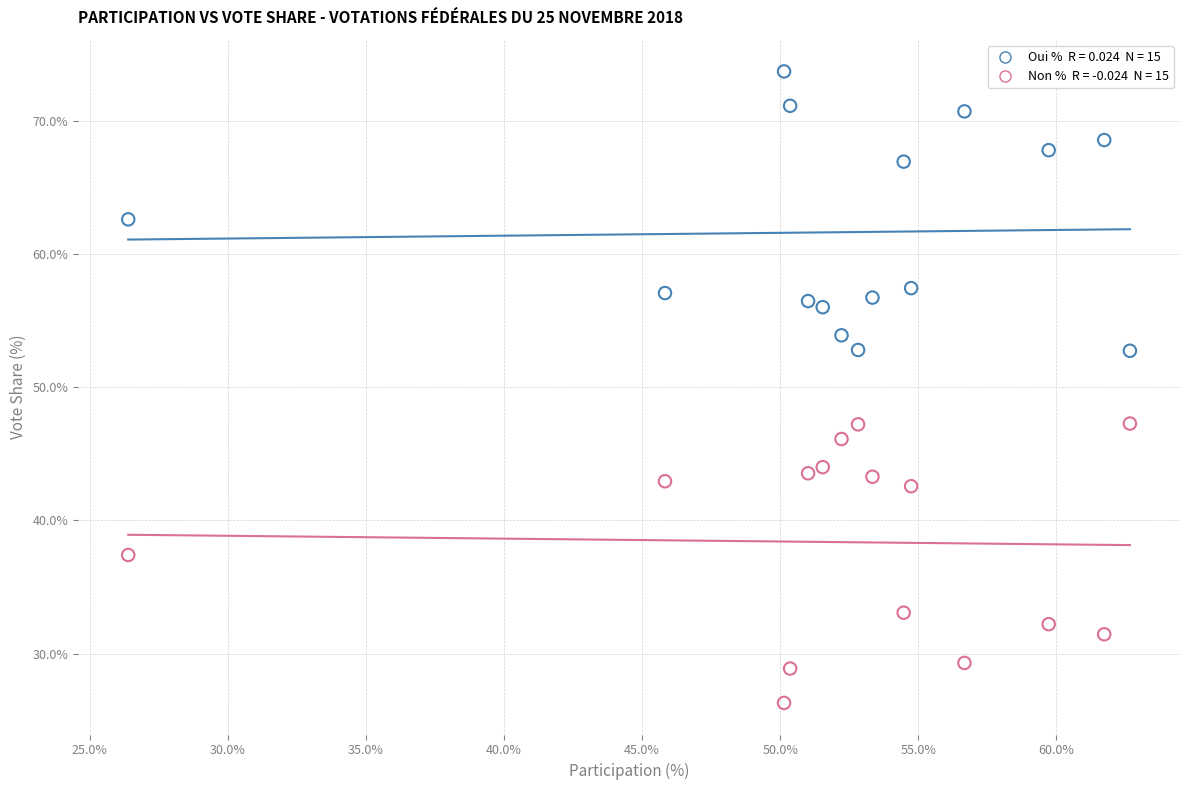

Across all data points, what is the range of X values (max minus min)?

36.3